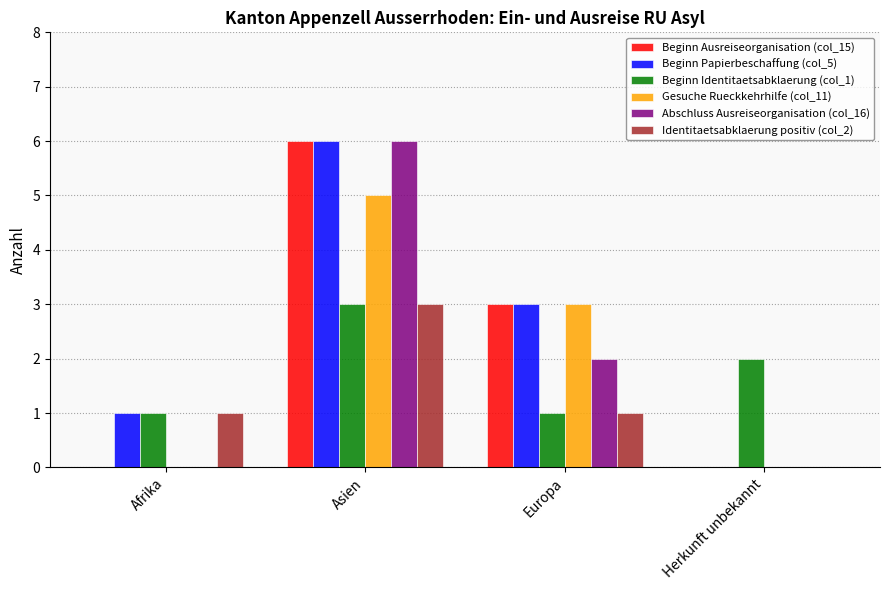

What is the maximum value for Abschluss Ausreiseorganisation (col_16)?

6